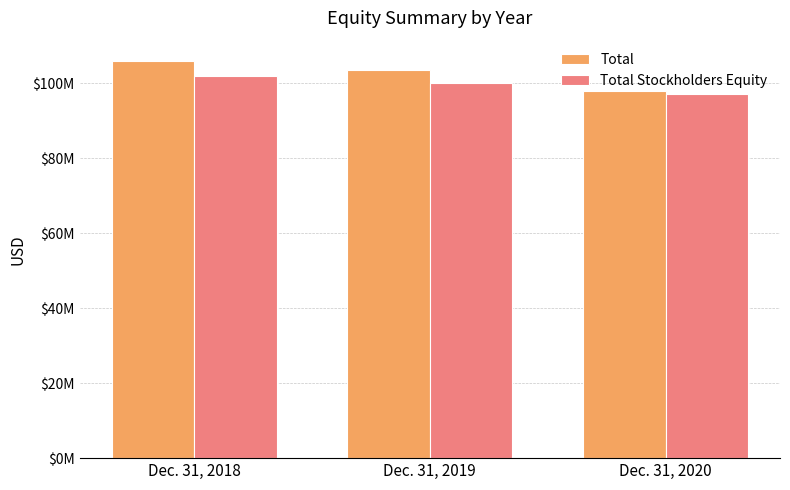

What is the average value of the Total series?

102454667